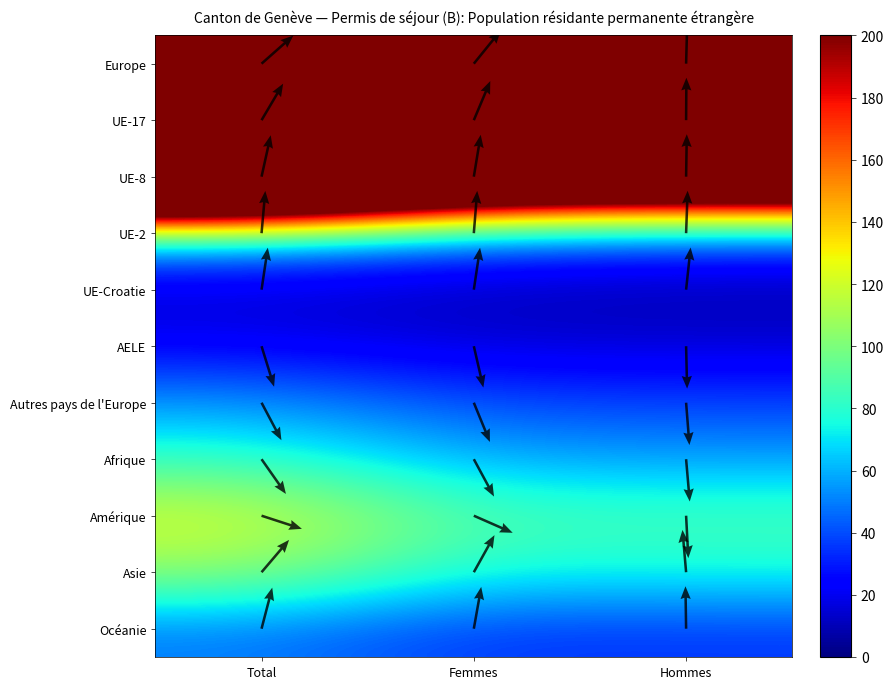

What is the difference between the Autres pays de l'Europe values at Total and Hommes?

36